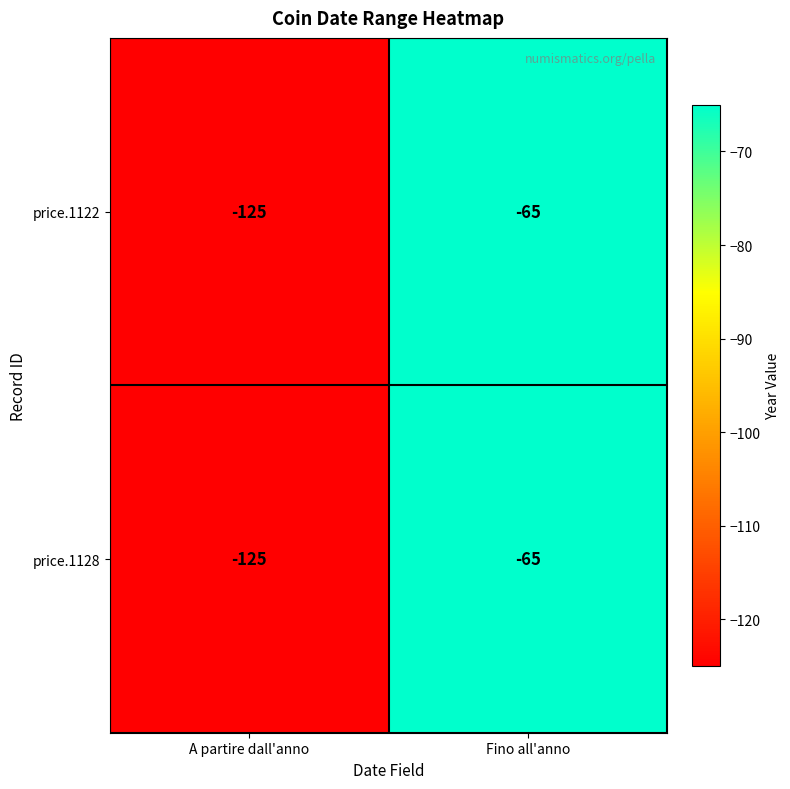

What is the total value across all series at Fino all'anno?

-130